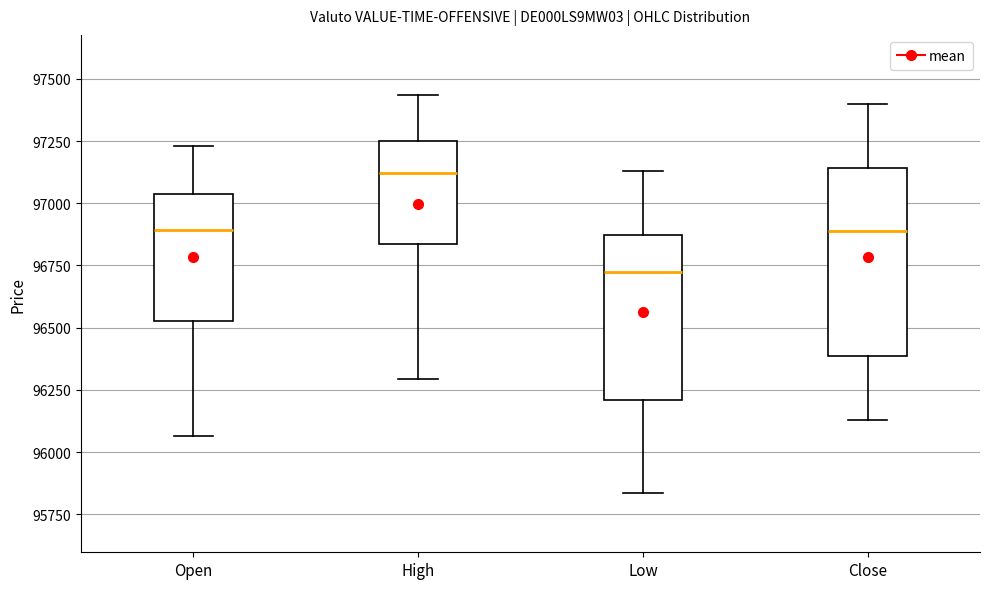

Where is the lower edge of the box for Low on the y-axis? The values are not printed on the chart, so give them approximately, as read against the axis.

96200